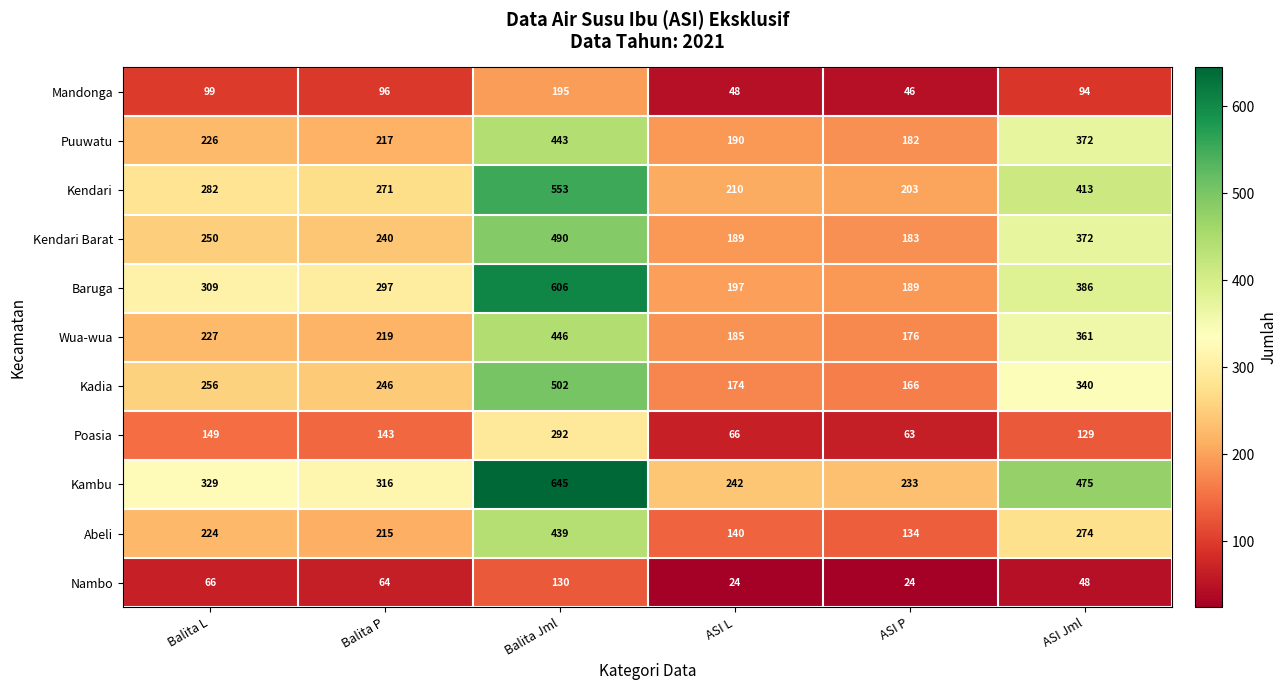

What is the sum of all Nambo values?

356